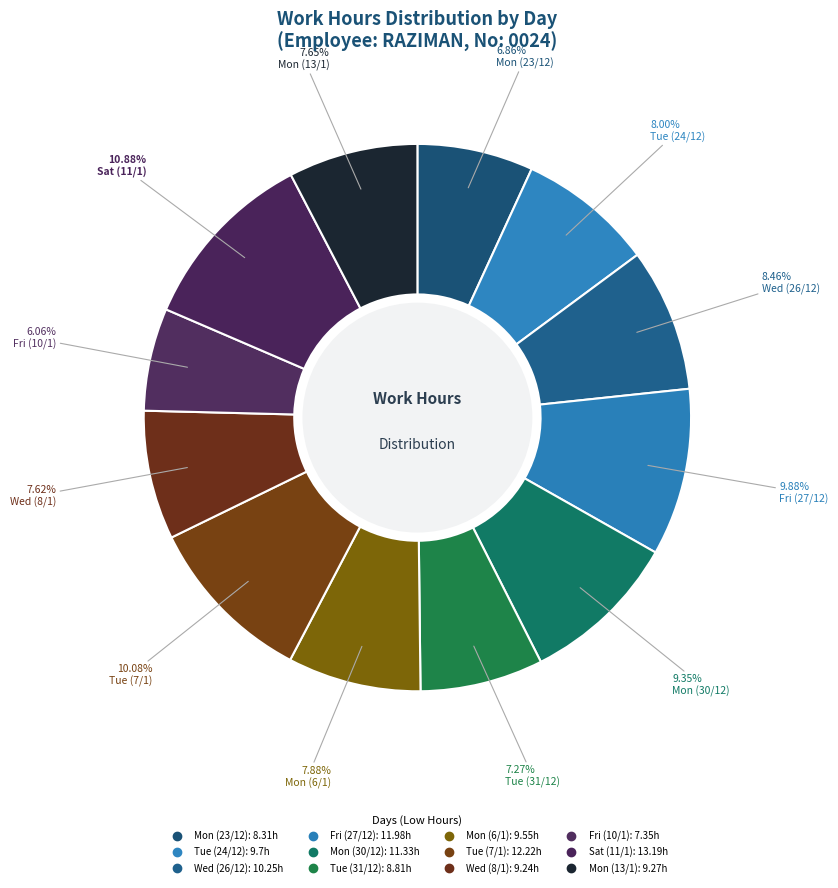

The Mon (13/1) slice represents 8% of the pie. True or false?

True